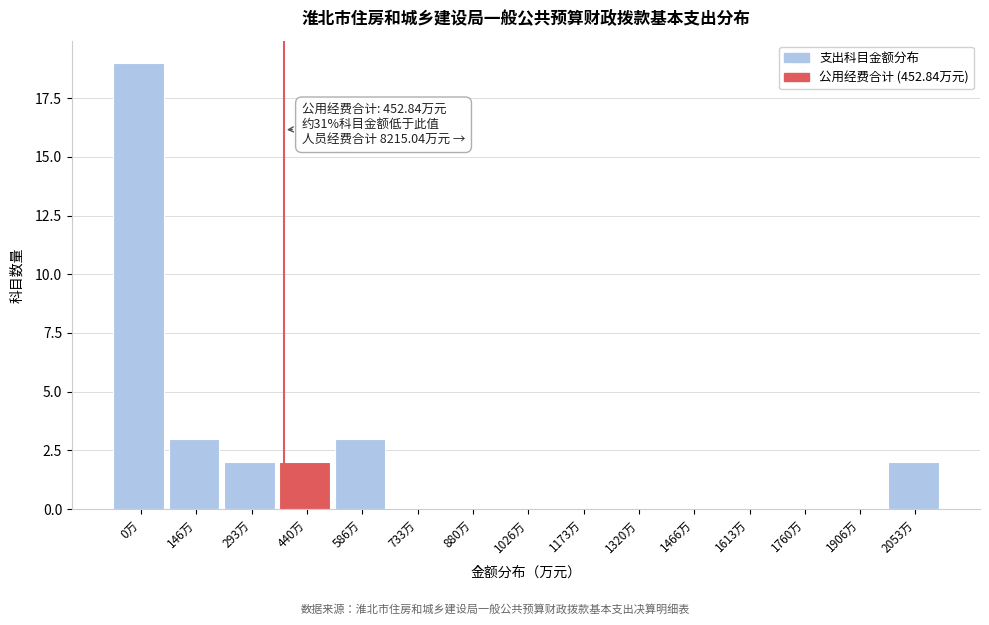

Reading left to right, transcribe all the data shown in this chart.

0万=19	146万=3	293万=2	440万=2	586万=3	733万=0	880万=0	1026万=0	1173万=0	1320万=0	1466万=0	1613万=0	1760万=0	1906万=0	2053万=2